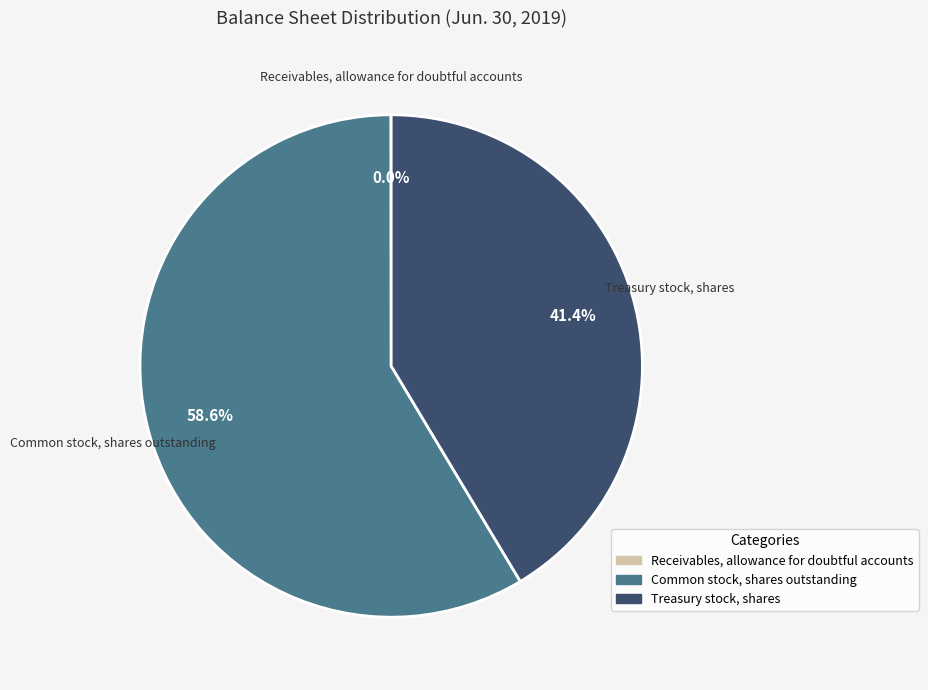

What is the largest slice in the pie chart?

Common stock, shares outstanding